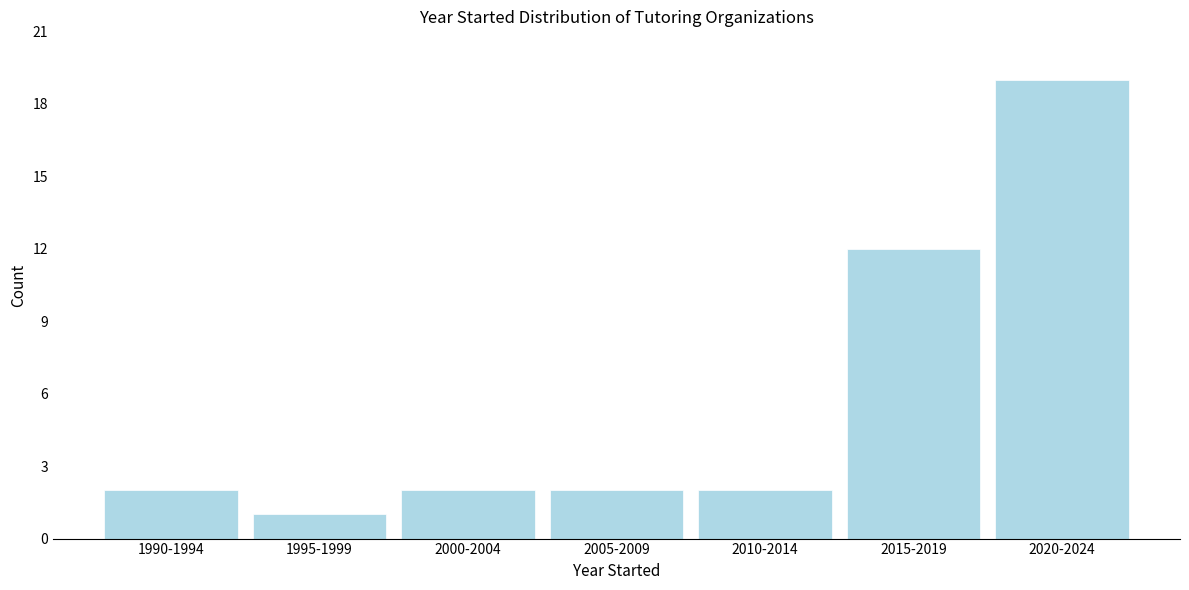

Reading right to left, extract all data points from this chart.

2020-2024=19	2015-2019=12	2010-2014=2	2005-2009=2	2000-2004=2	1995-1999=1	1990-1994=2